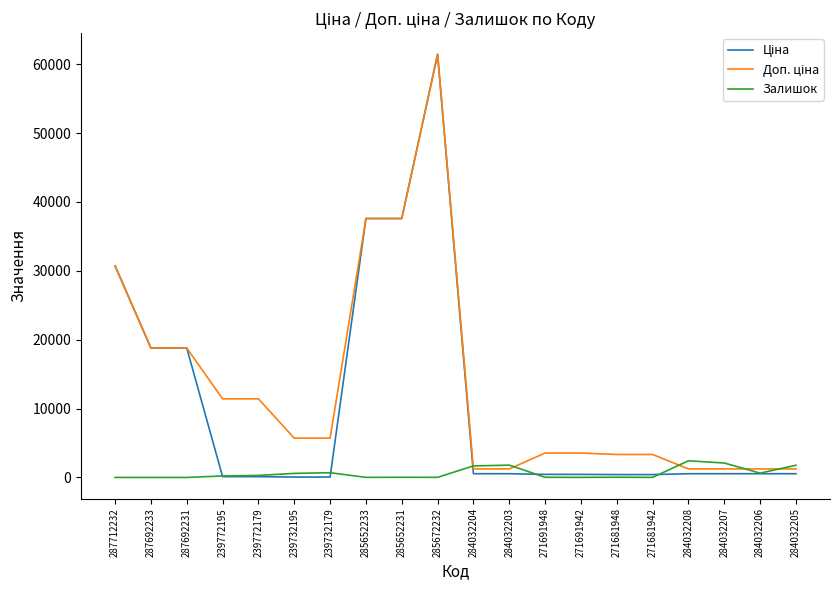

At which category is the sum across all series the highest?

285672232